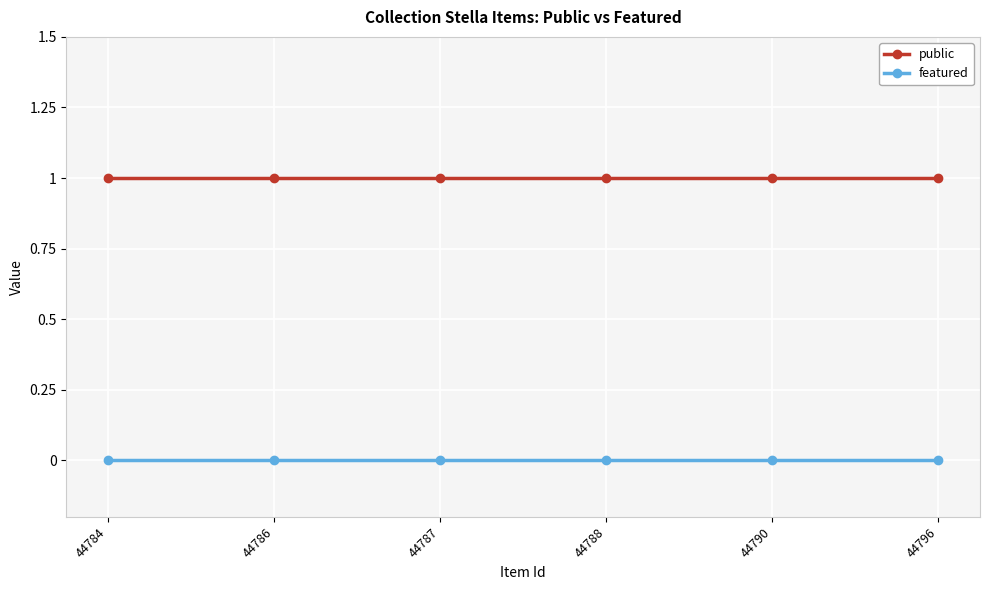

Which series has the largest total across all categories?

public